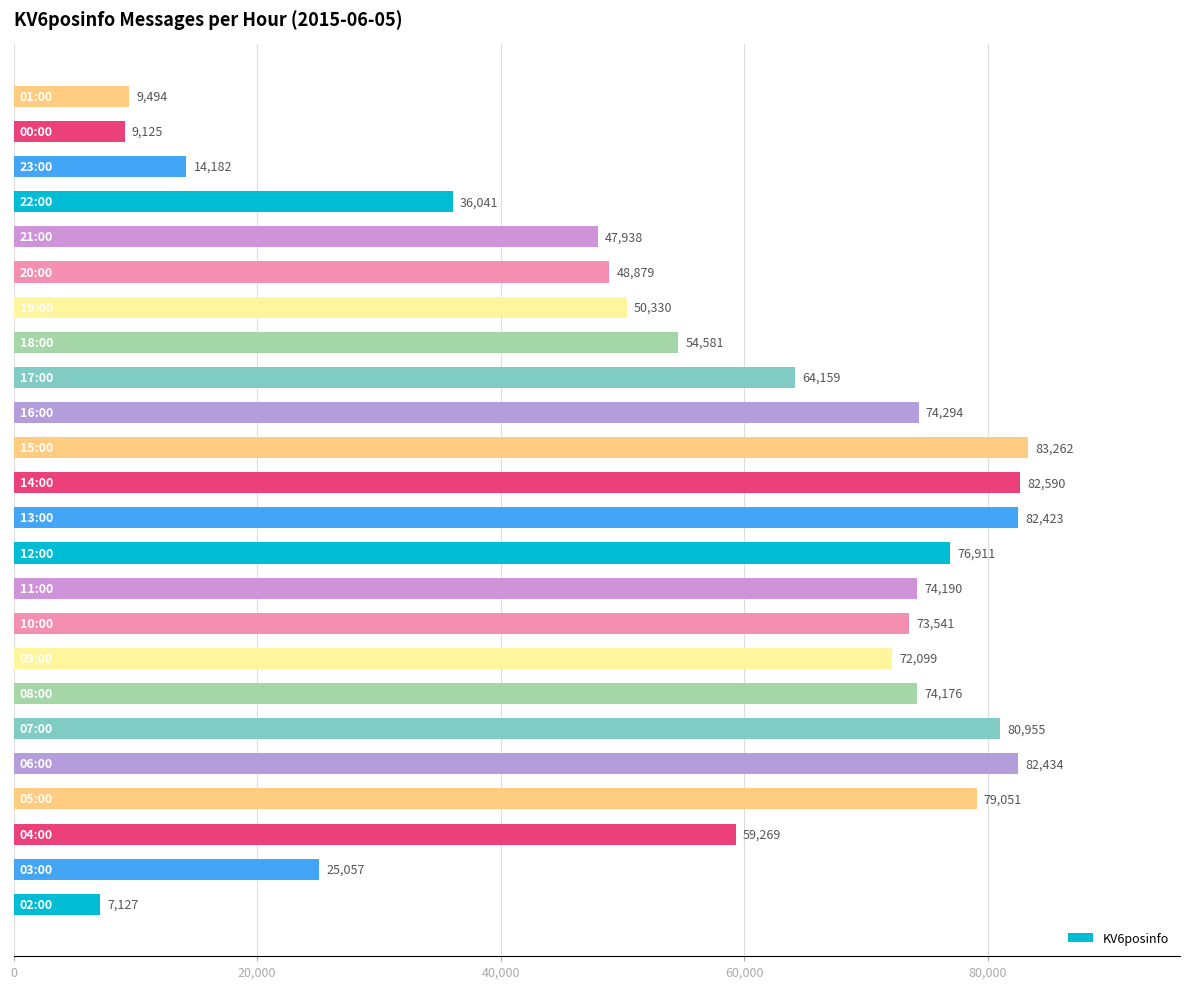

How many values are below 72099?

12